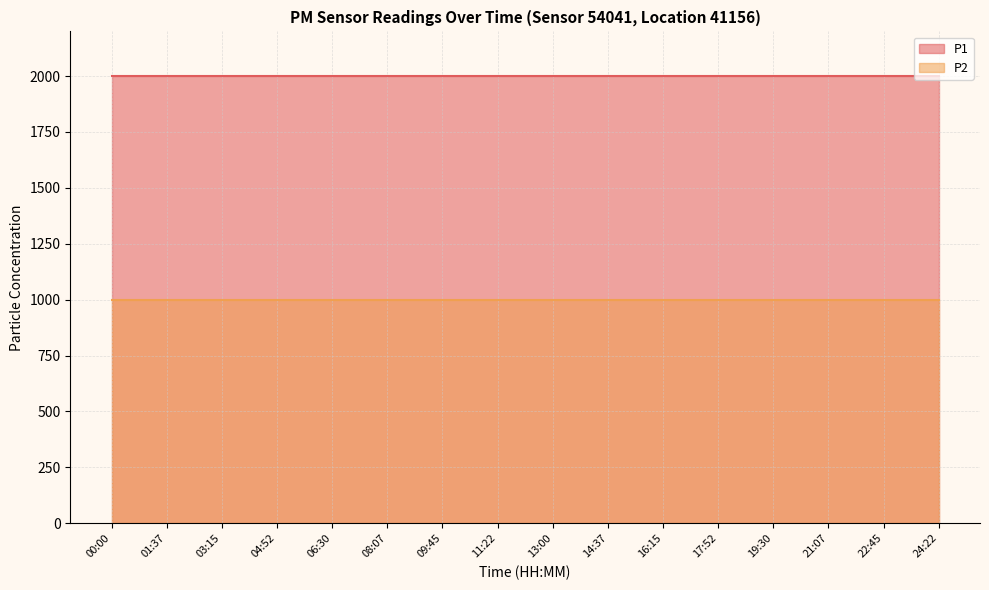

At 16:15, list the series in order from smallest to largest.

P2, P1